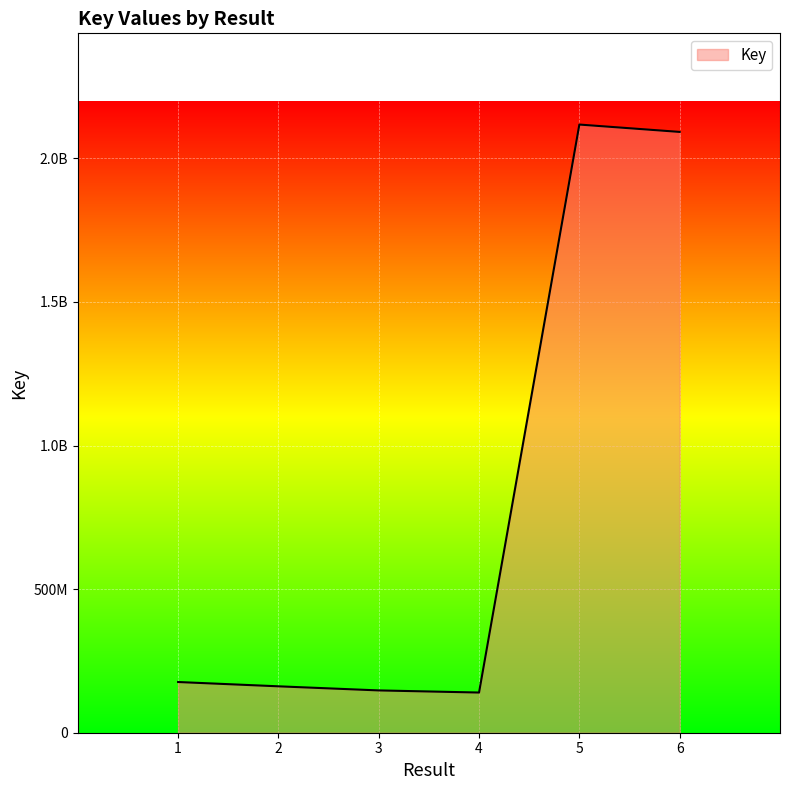

What is the approximate value at 6, to the nearest 50?

2091989750